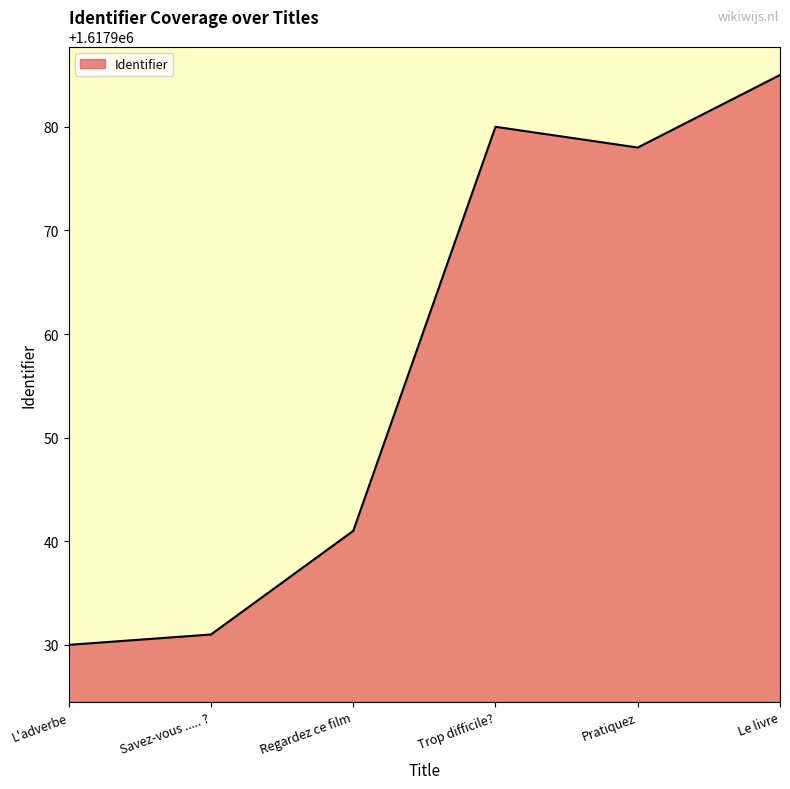

Is it true that the value at Regardez ce film is 1617941?

True